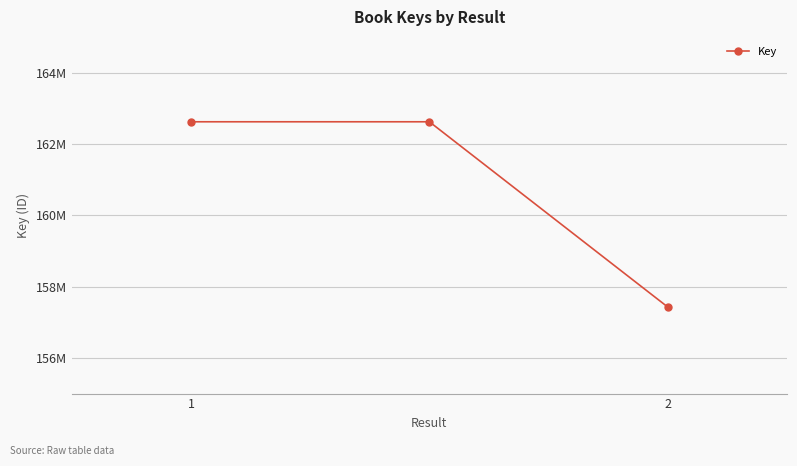

How many values are between 157425773 and 162620154?

3